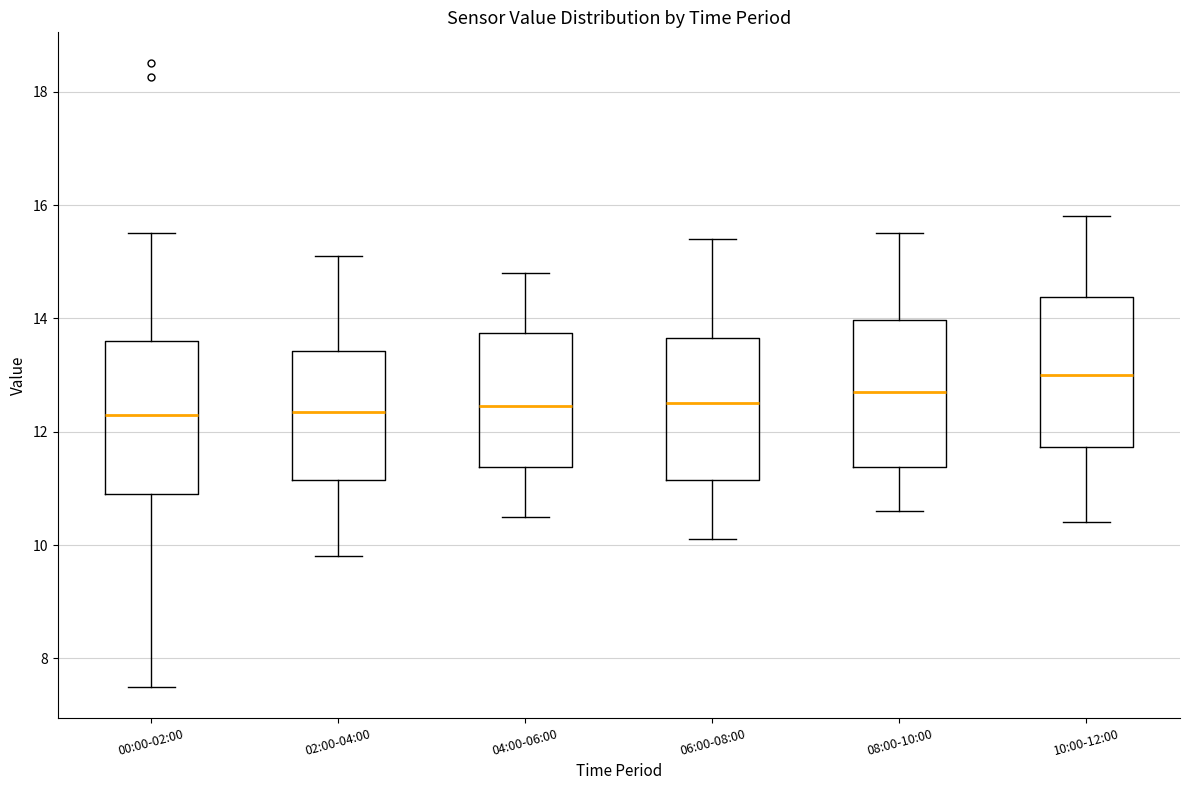

Reading left to right, read every box against the y-axis: the position of its median line, the range the box covers, and the ends of its whiskers. The values are not printed on the chart, so give them approximately, as read against the axis.

00:00-02:00: median 12.4, box 10.8 to 13.6, whiskers 7.6 to 15.6
02:00-04:00: median 12.4, box 11.2 to 13.4, whiskers 9.8 to 15.2
04:00-06:00: median 12.4, box 11.4 to 13.8, whiskers 10.6 to 14.8
06:00-08:00: median 12.6, box 11.2 to 13.6, whiskers 10.2 to 15.4
08:00-10:00: median 12.8, box 11.4 to 14.0, whiskers 10.6 to 15.6
10:00-12:00: median 13.0, box 11.8 to 14.4, whiskers 10.4 to 15.8